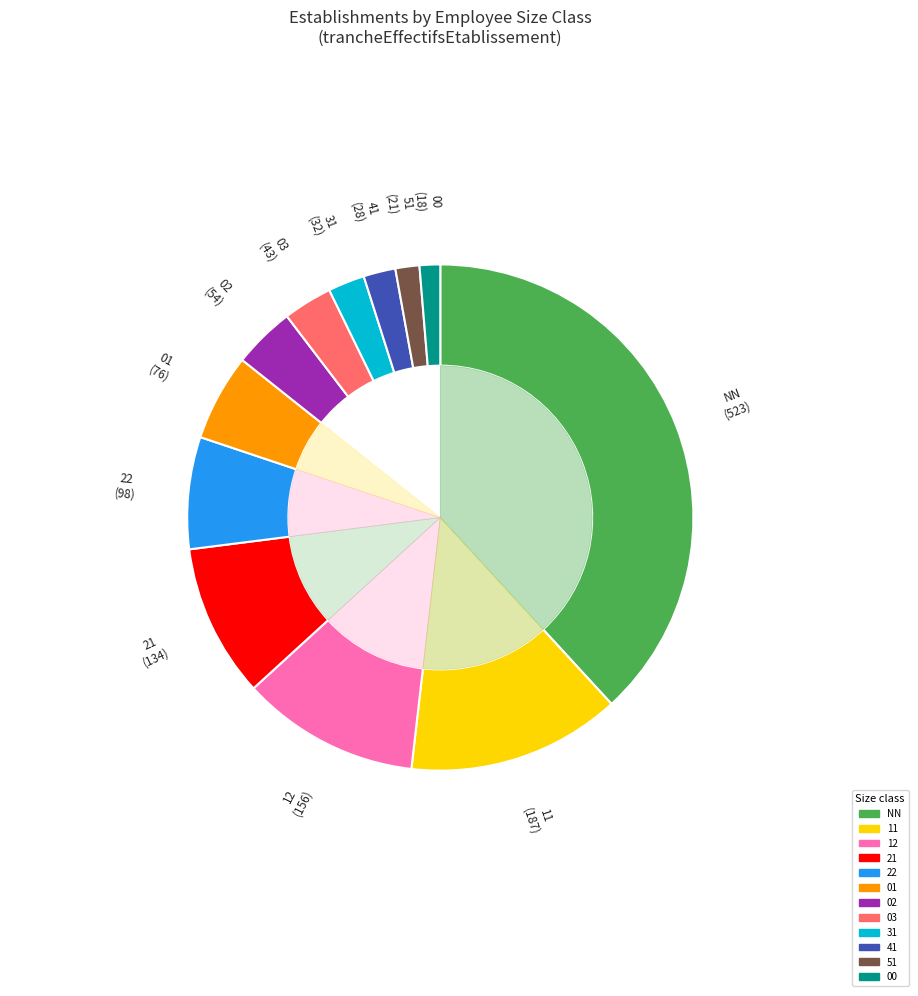

To the nearest percent, what is the combined percentage of NN and 00?

39%